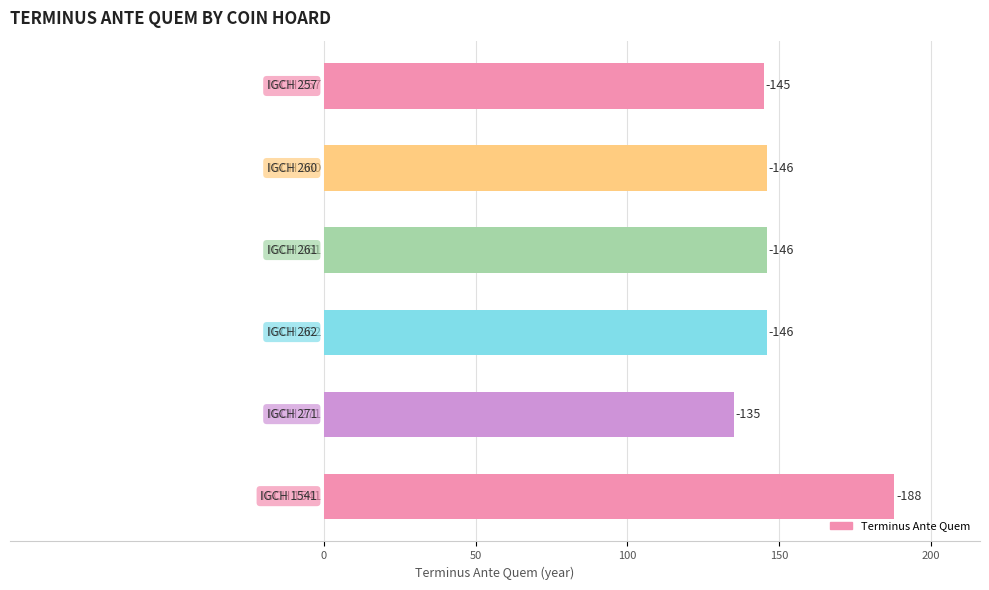

Are the bars horizontal?

Yes